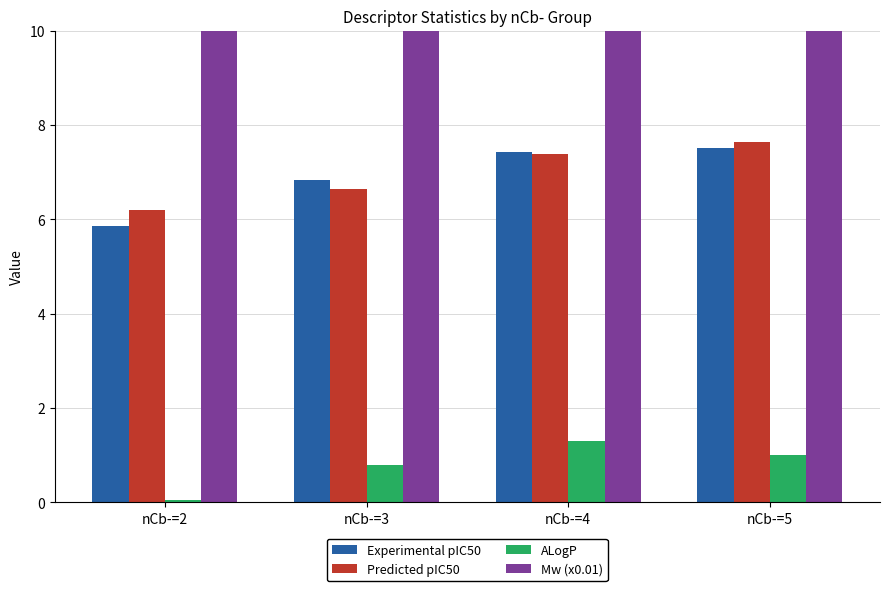

Reading right to left, extract all data points from this chart.

Experimental pIC50: nCb-=5=7.5	nCb-=4=7.4	nCb-=3=6.8	nCb-=2=5.8
Predicted pIC50: nCb-=5=7.6	nCb-=4=7.4	nCb-=3=6.6	nCb-=2=6.2
ALogP: nCb-=5=1.0	nCb-=4=1.3	nCb-=3=0.8	nCb-=2=0.1
Mw (x0.01): nCb-=5=68.3	nCb-=4=48.3	nCb-=3=55.8	nCb-=2=47.9